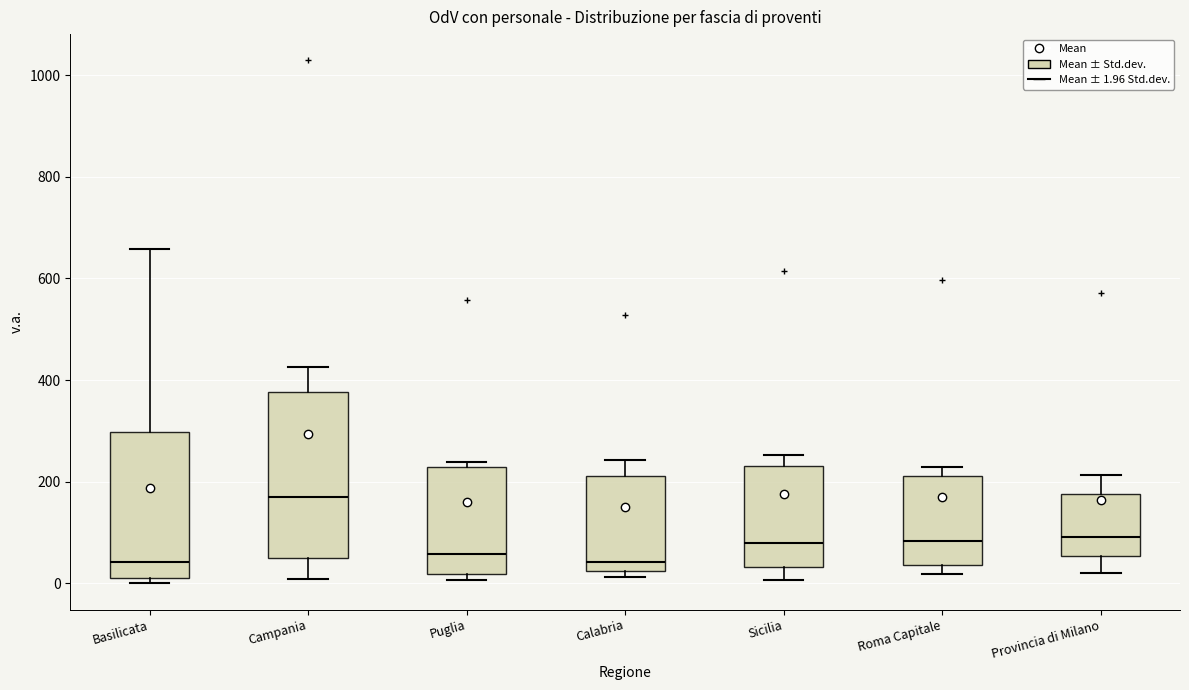

Reading left to right, read every box against the y-axis: the position of its median line, the range the box covers, and the ends of its whiskers. The values are not printed on the chart, so give them approximately, as read against the axis.

Basilicata: median 40, box 20 to 300, whiskers 0 to 660
Campania: median 160, box 40 to 380, whiskers 0 to 420
Puglia: median 60, box 20 to 220, whiskers 0 to 240
Calabria: median 40, box 20 to 220, whiskers 20 (just below the box's lower edge) to 240
Sicilia: median 80, box 40 to 240, whiskers 0 to 260
Roma Capitale: median 80, box 40 to 220, whiskers 20 to 220 (just above the box's upper edge)
Provincia di Milano: median 100, box 60 to 180, whiskers 20 to 220